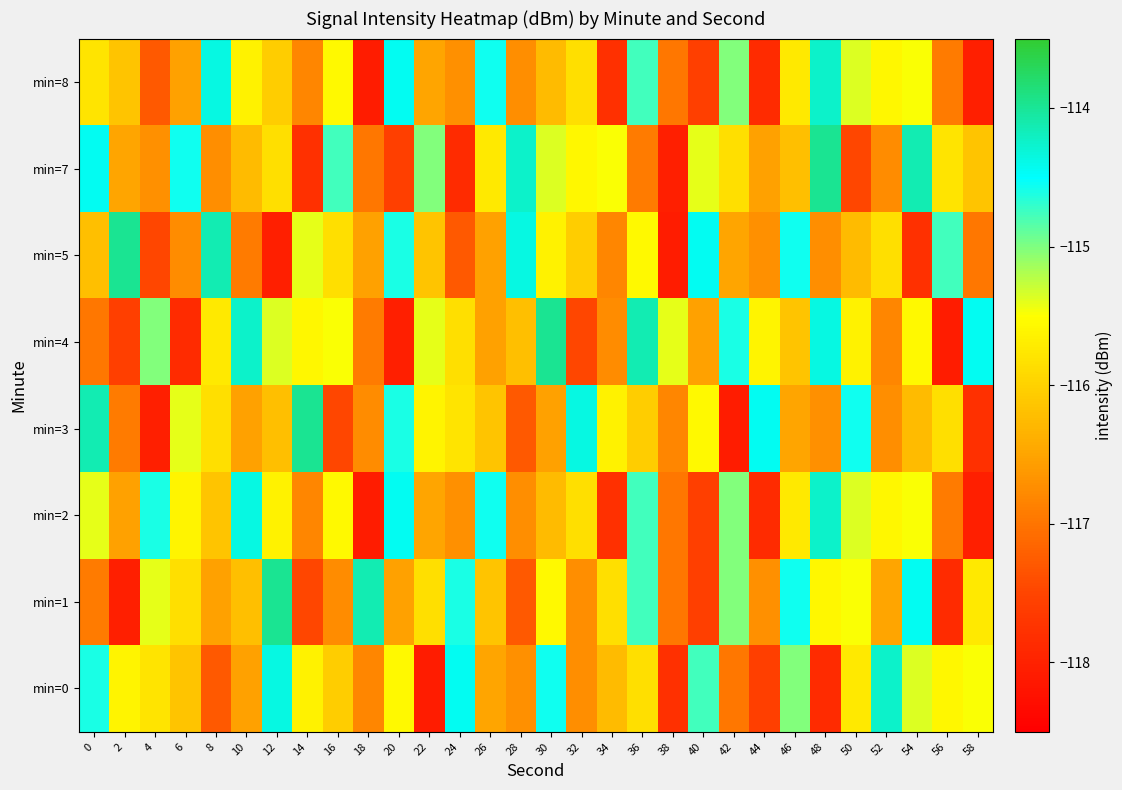

How many data points does each series have?

30